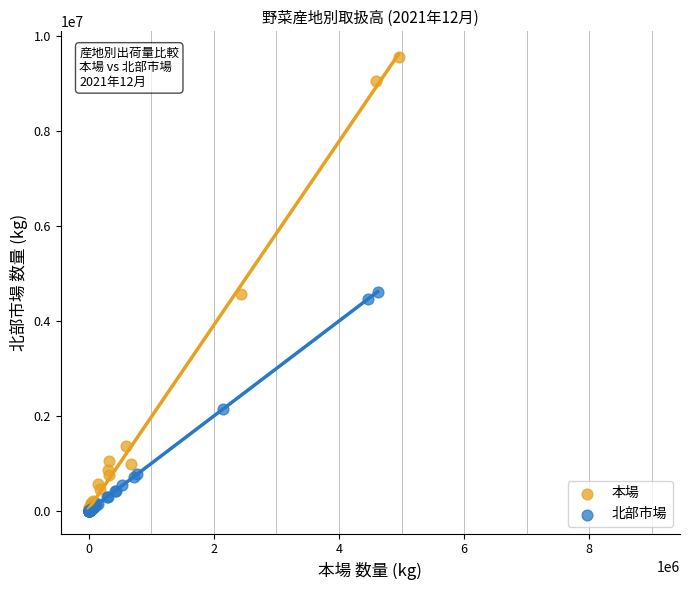

Which series has the largest Y range (max minus min)?

本場